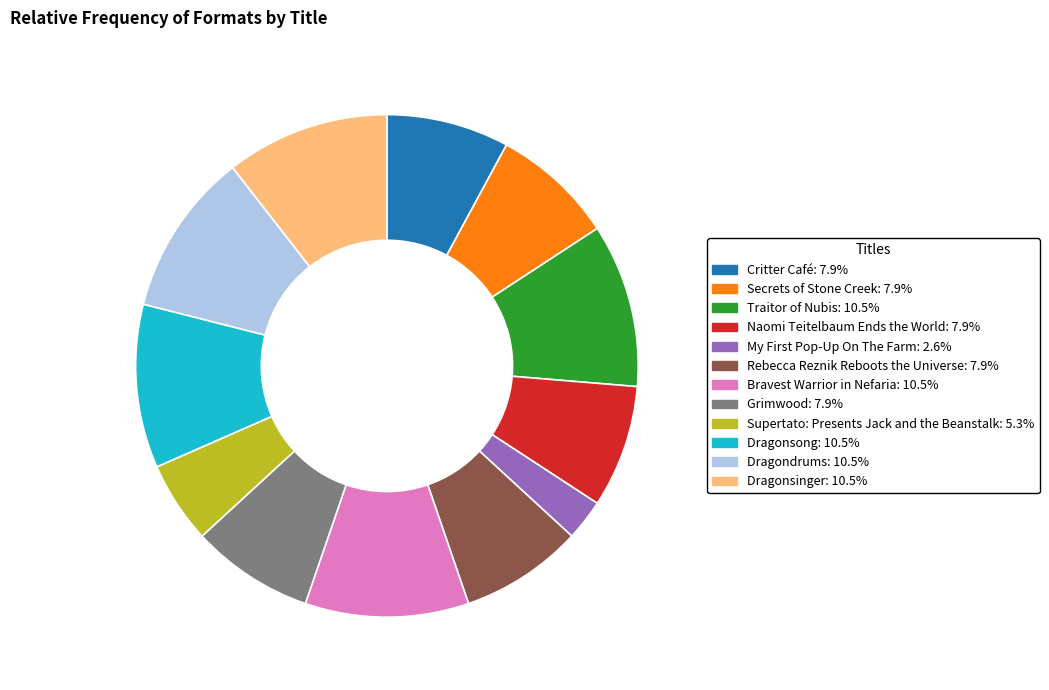

How many segments does this pie chart have?

12